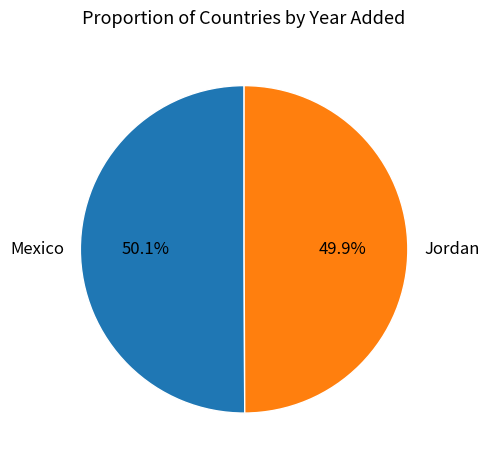

Combined, do Jordan and Mexico account for over 50%?

Yes